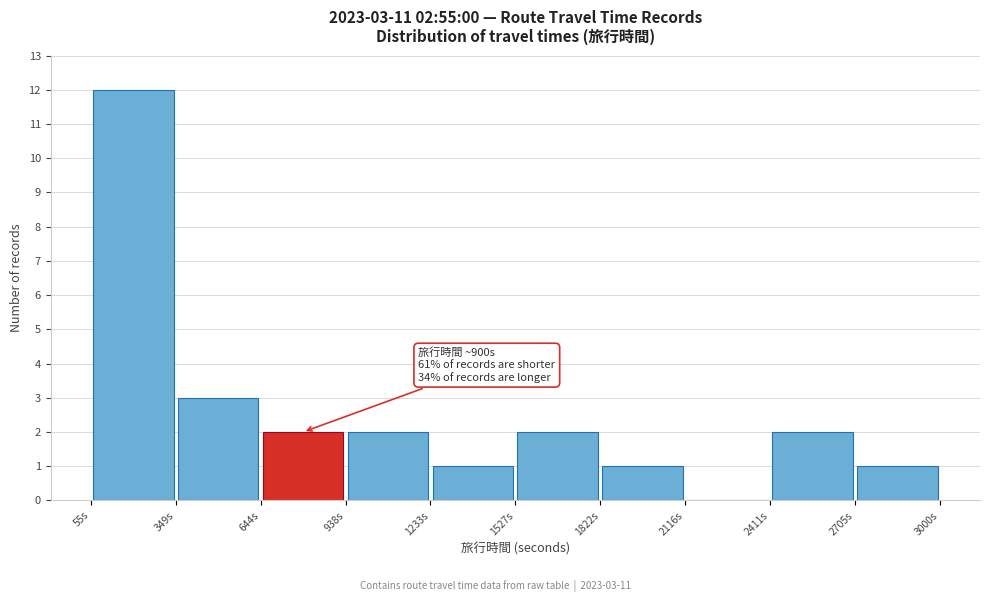

Which range on the x-axis has the tallest bar?

50 to 350